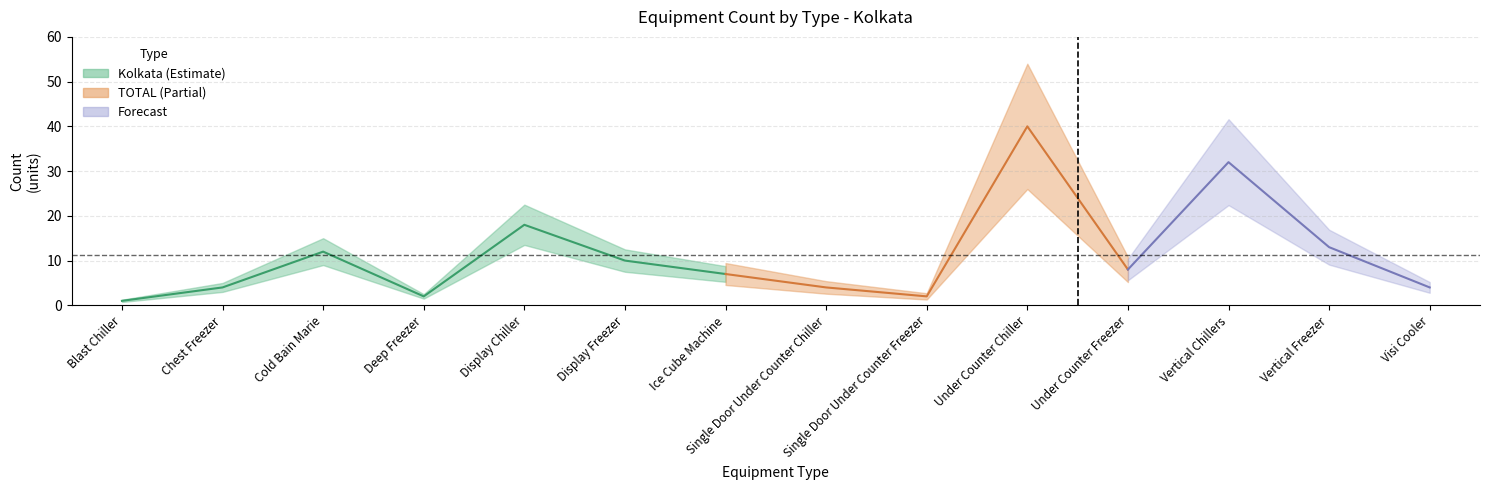

The value of Kolkata at Vertical Freezer is 13. True or false?

True